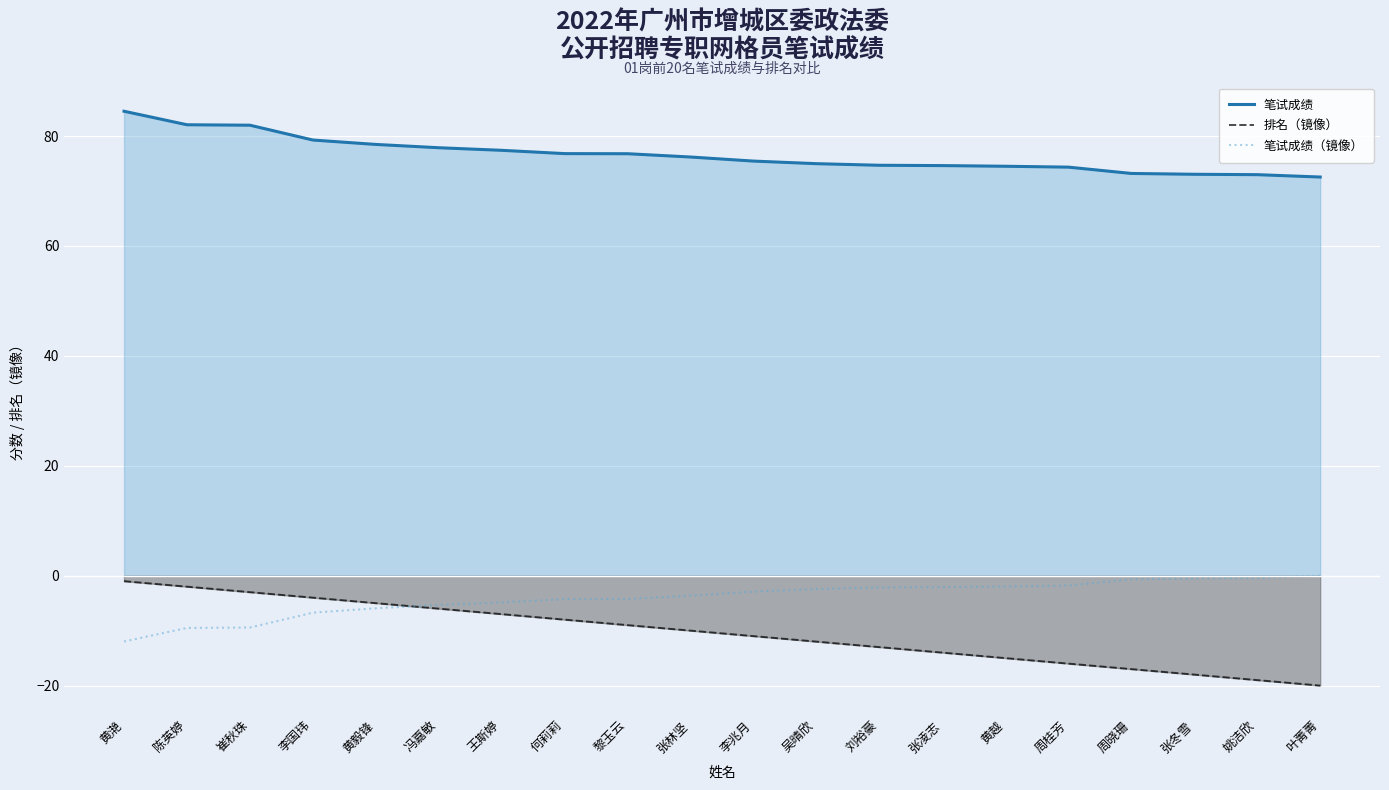

What is the difference between the second highest and second lowest values in the 笔试成绩（镜像） series?

9.1